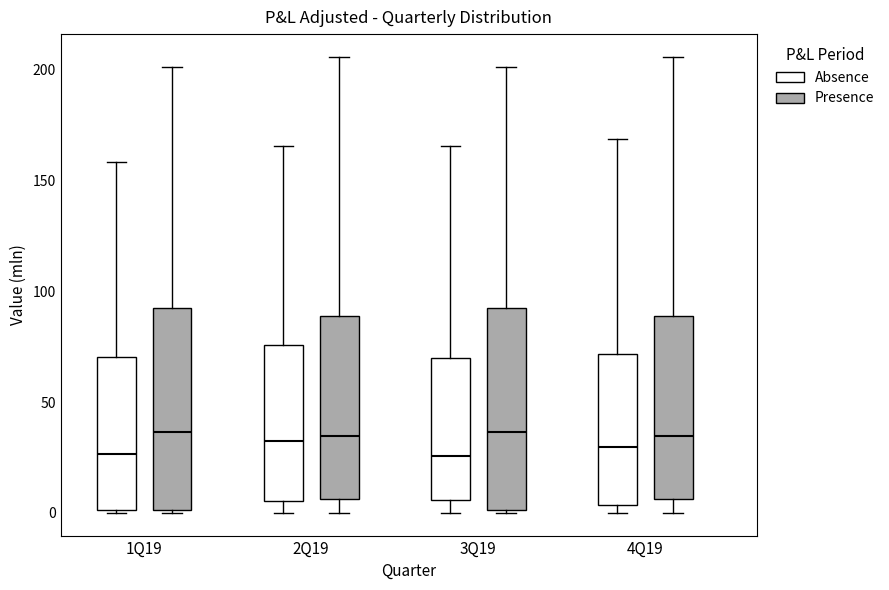

Where is the upper edge of the box for 1Q19 (Absence) on the y-axis? The values are not printed on the chart, so give them approximately, as read against the axis.

70